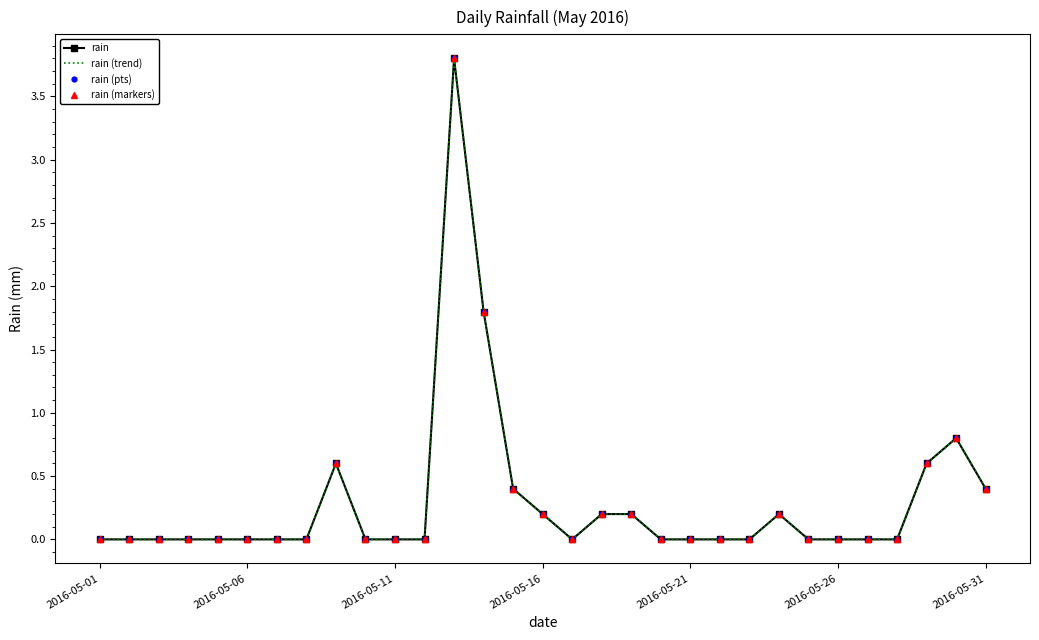

True or false: rain (pts) has more than 1 points higher than both neighbors.

True